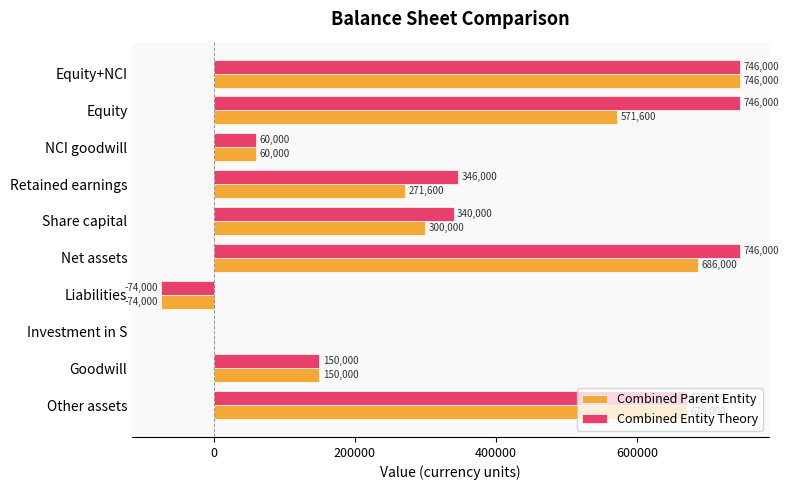

The Combined Parent Entity series shows 67122 at Share capital. True or false?

False